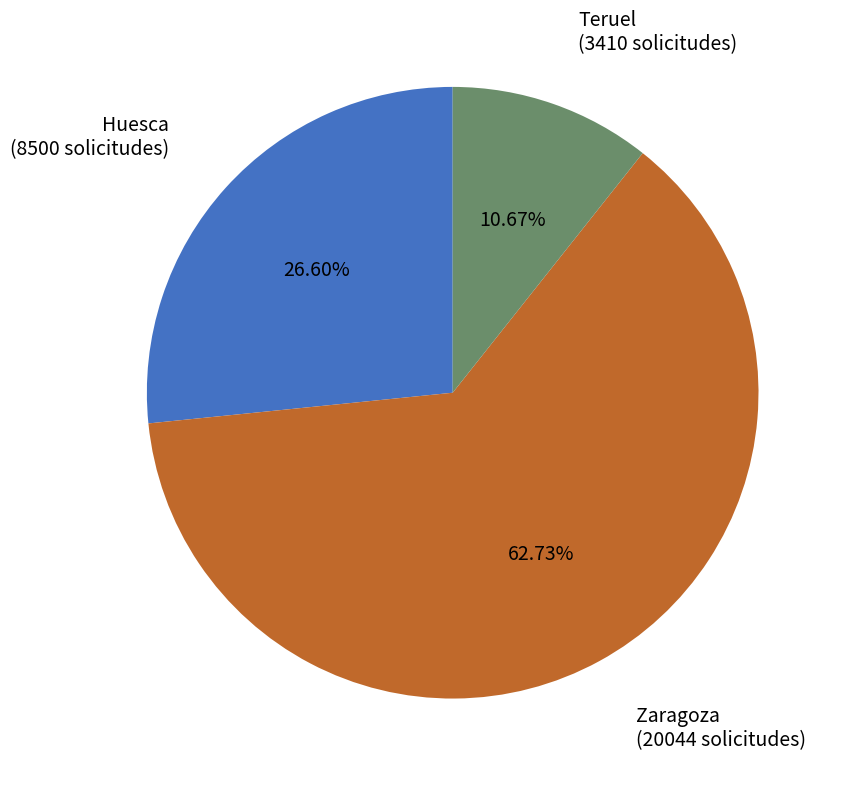

Is there any slice that represents more than half of the pie?

Yes